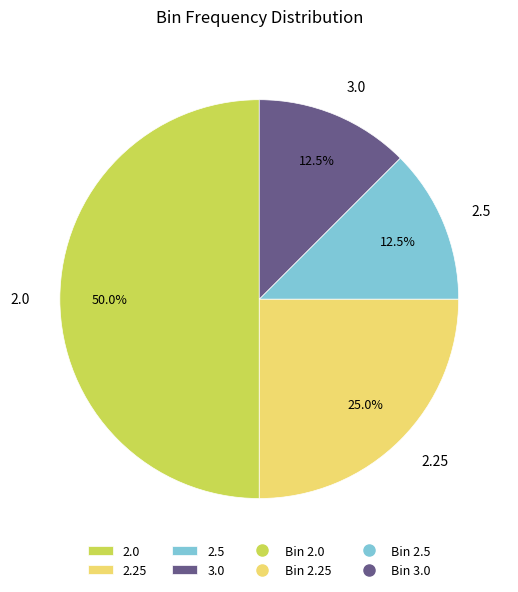

The 2.5 slice represents 25% of the pie. True or false?

False